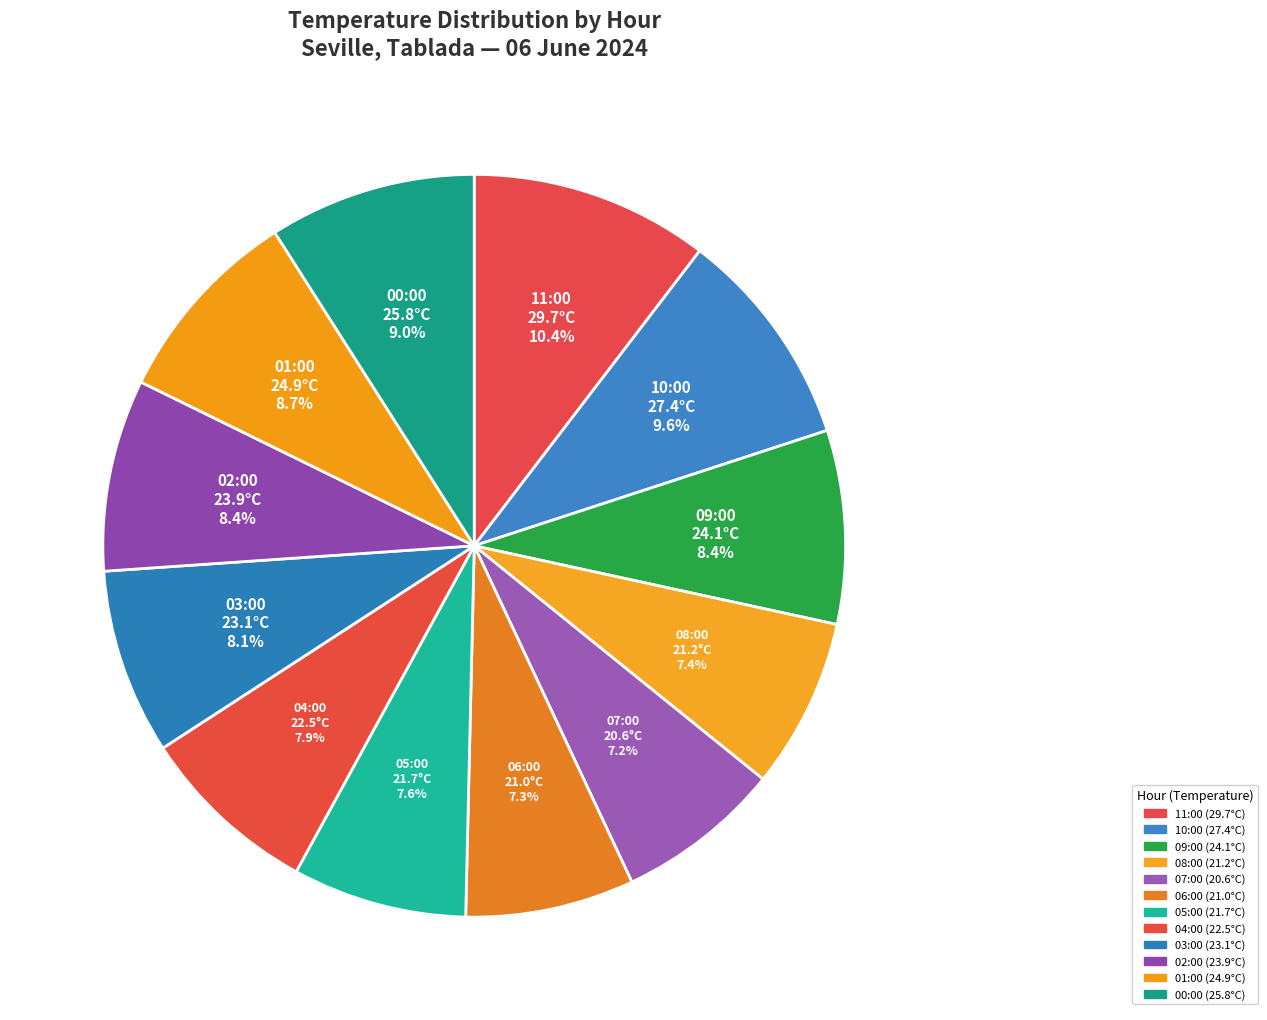

What is the largest slice in the pie chart?

11:00